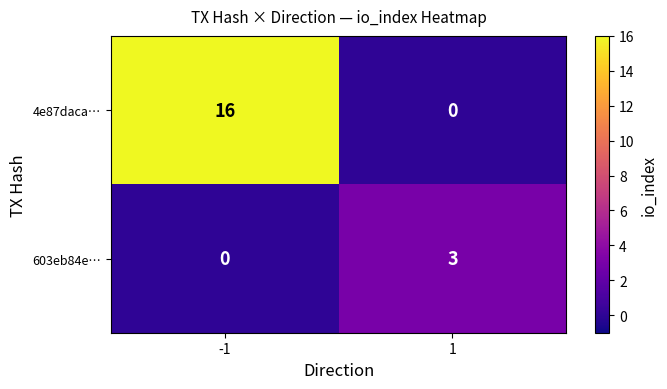

How many series are shown in this chart?

2